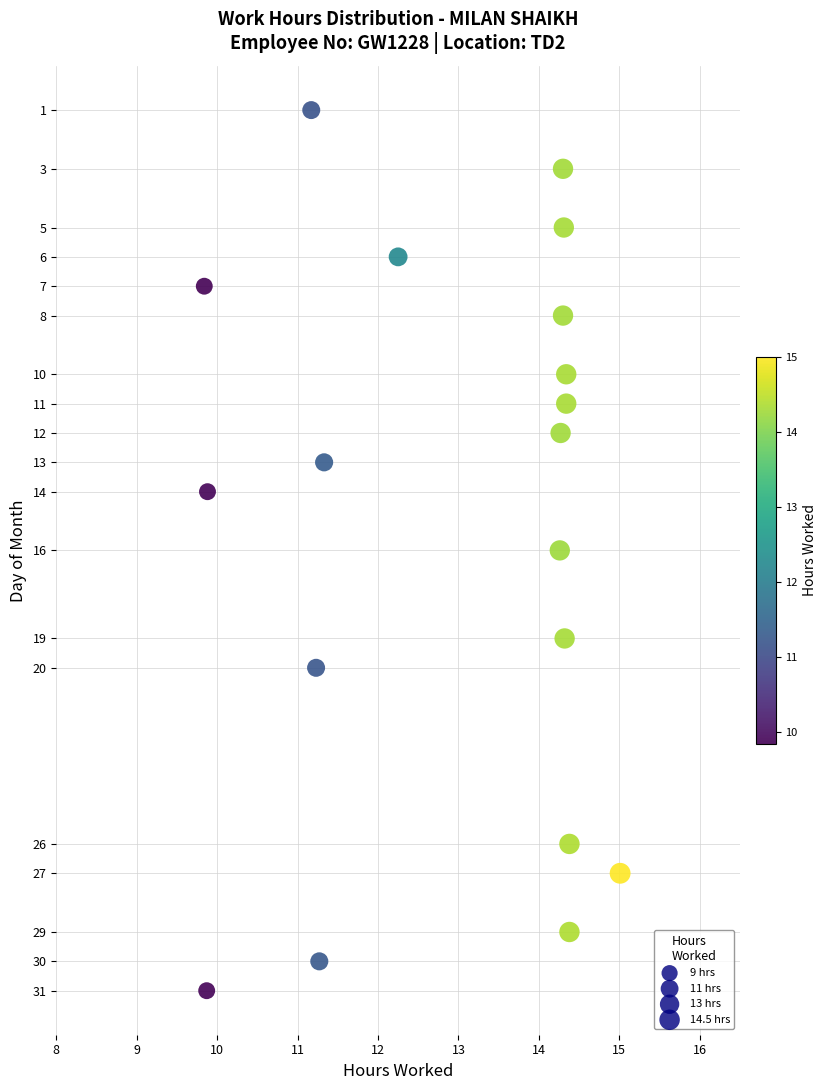

What is the range of Y values (max minus min)?

30